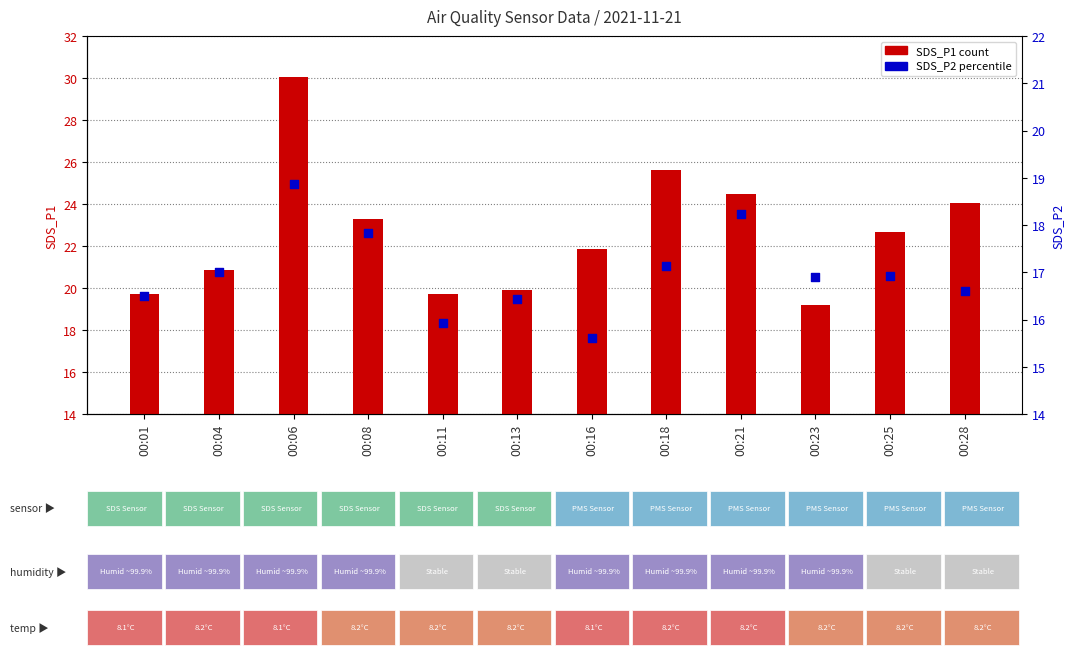

Which series has the largest total across all categories?

SDS_P1